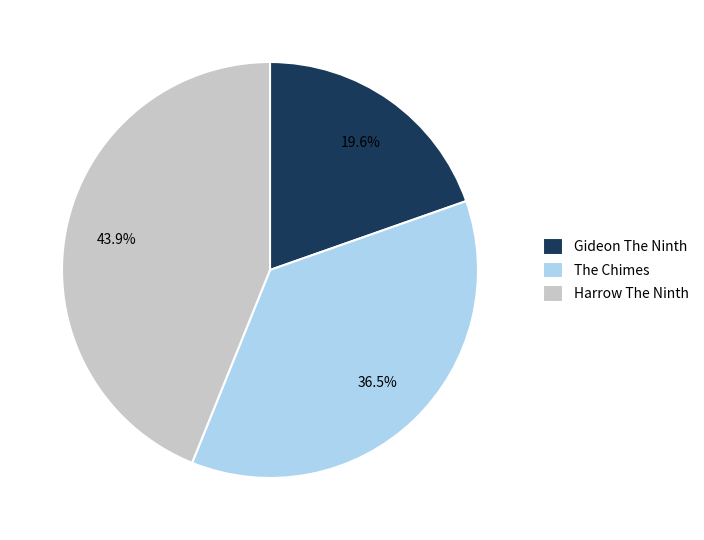

Is Gideon The Ninth the majority of the pie?

No